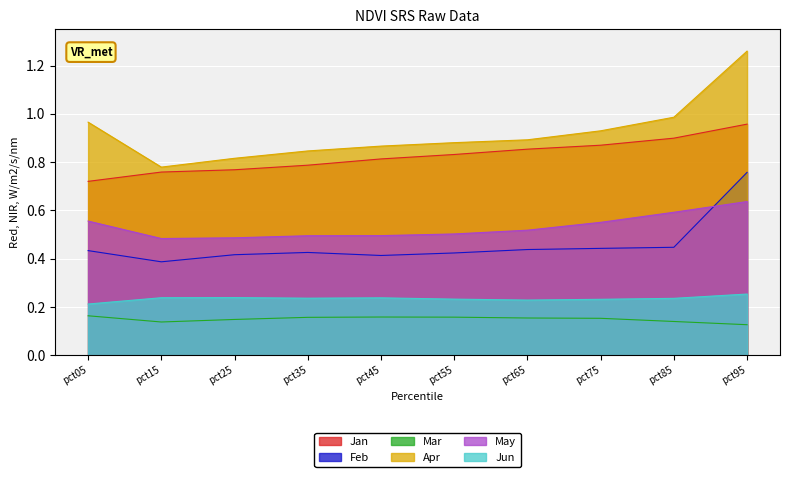

Rank the series by their maximum value, from highest to lowest.

Apr, Jan, Feb, May, Jun, Mar